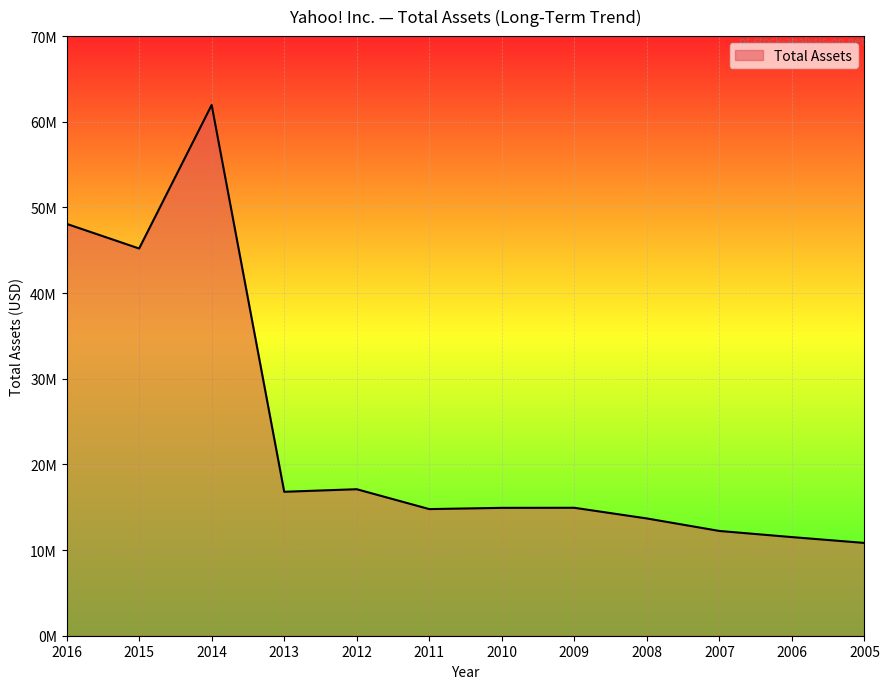

The chart shows a value of 48083079 at 2016. True or false?

True